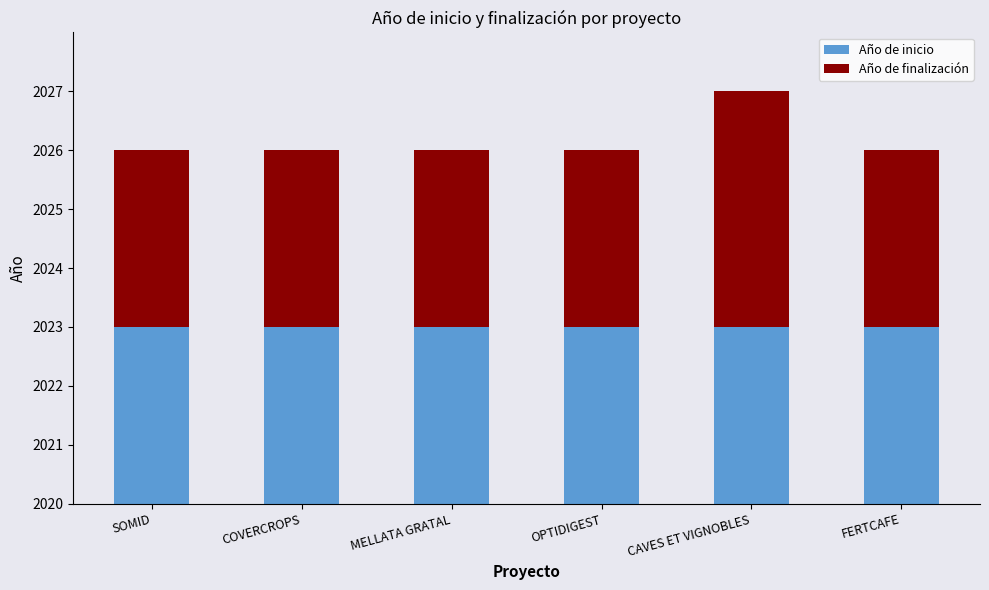

Which category has the highest value in the Año de inicio series?

SOMID